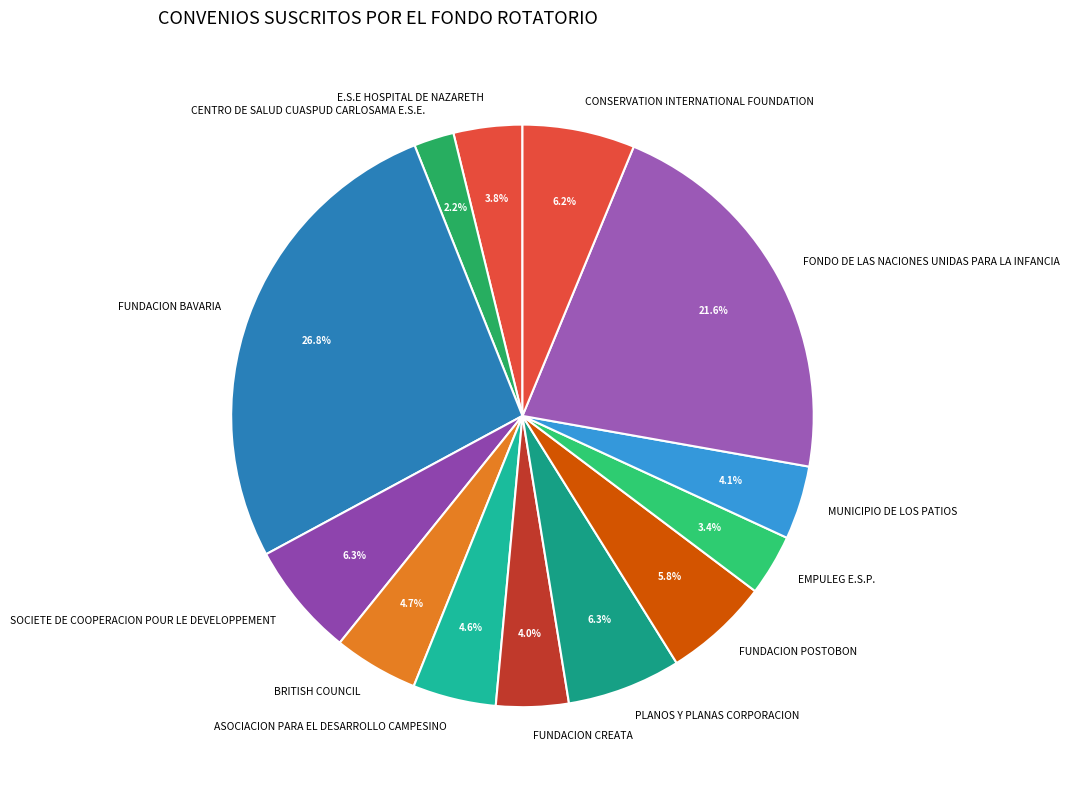

To the nearest percent, what percentage of the pie is FONDO DE LAS NACIONES UNIDAS PARA LA INFANCIA?

22%